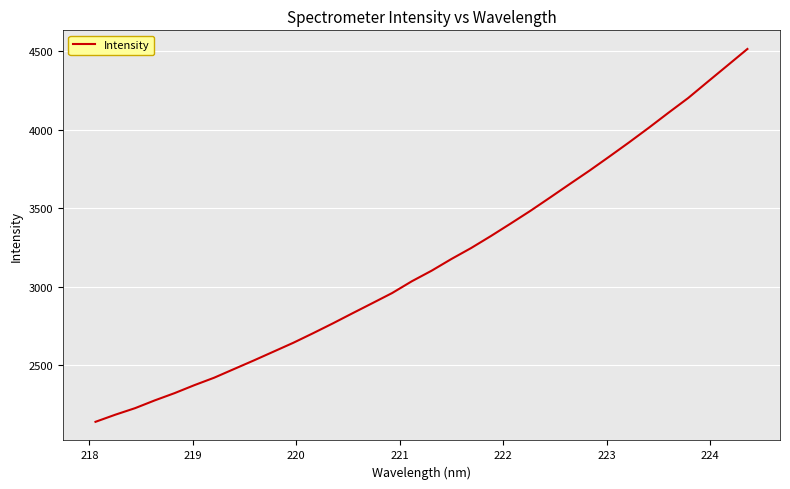

What is the smallest value displayed?

2137.6